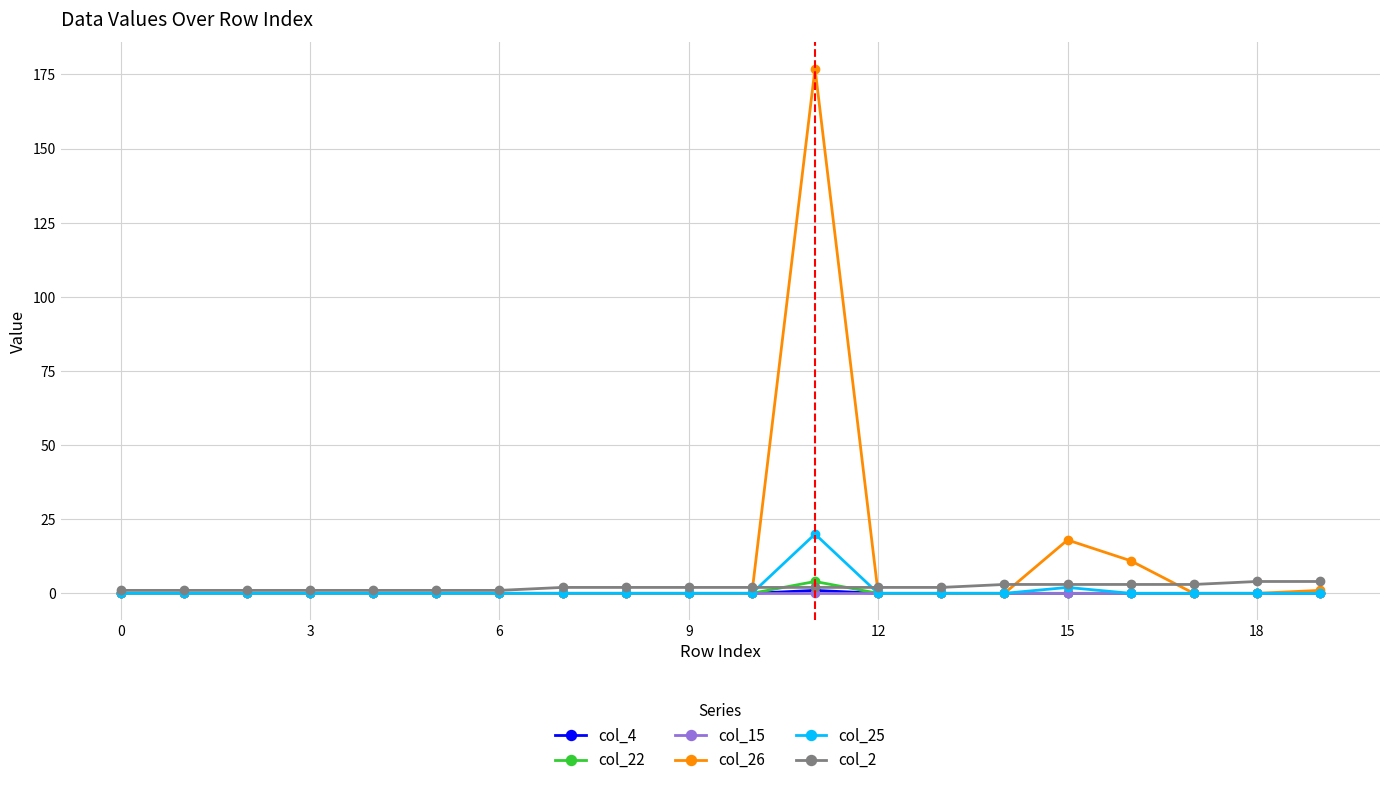

What is the greatest value displayed?

177